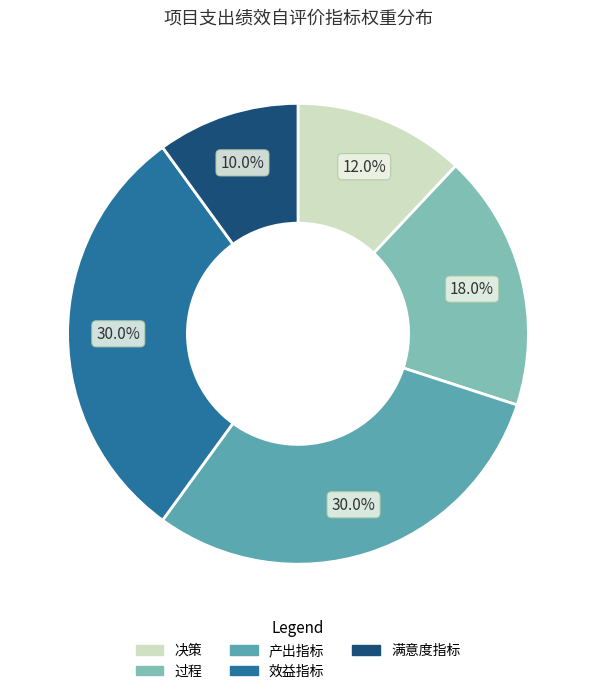

To the nearest percent, what is the average slice percentage?

20%